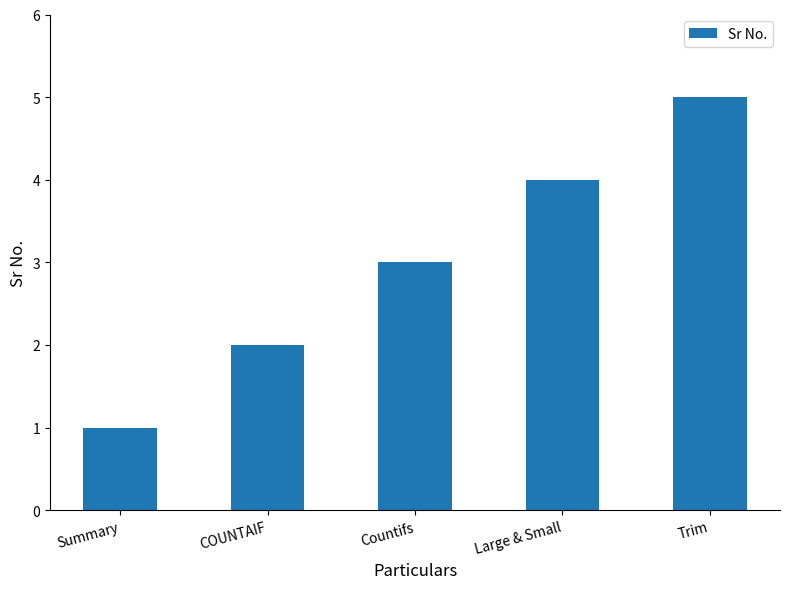

The value at Trim is 2. True or false?

False